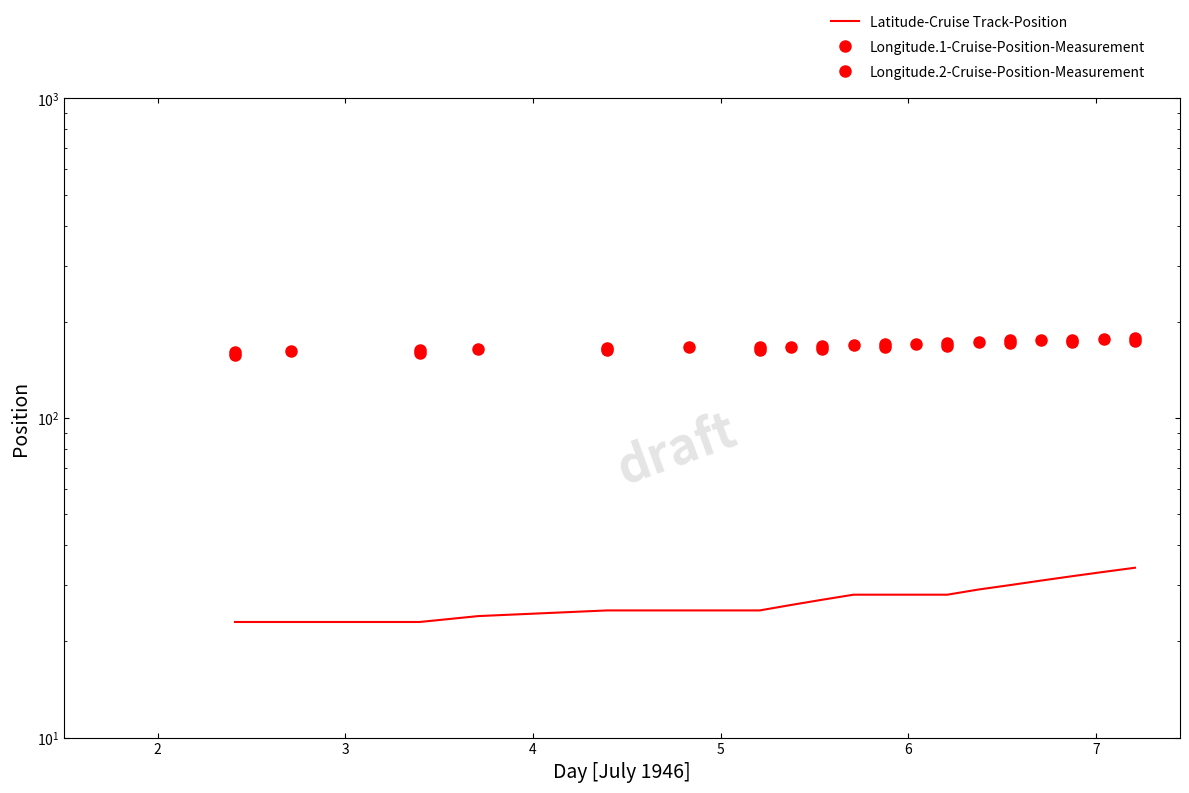

What is the sum of all Latitude values?

522.1